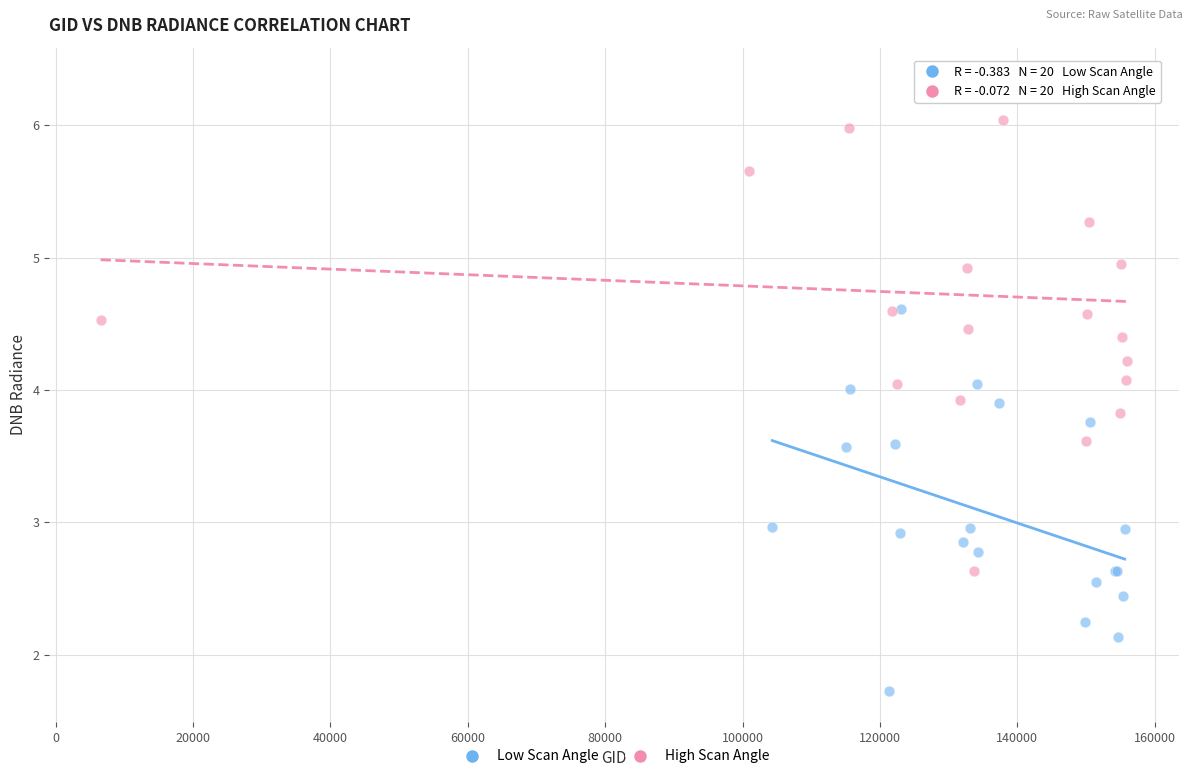

Which series has the widest spread of Y values?

High Scan Angle